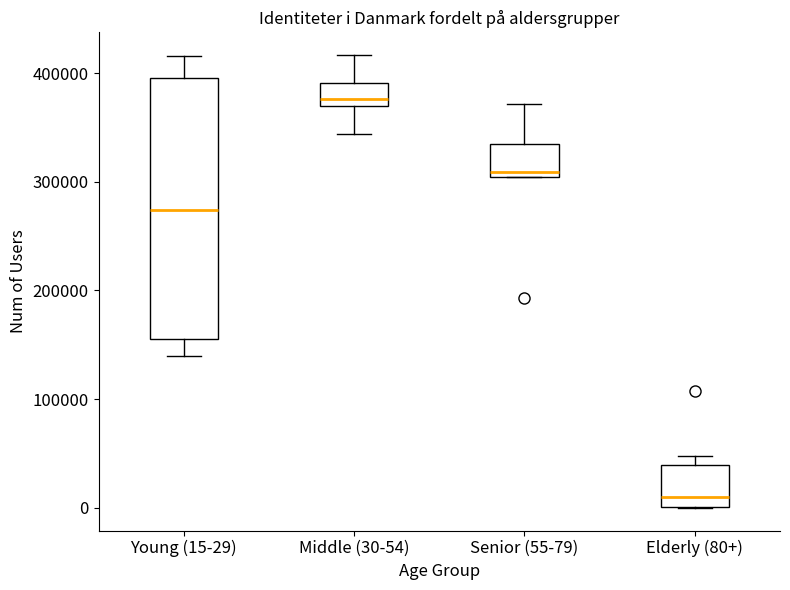

Reading left to right, read every box against the y-axis: the position of its median line, the range the box covers, and the ends of its whiskers. The values are not printed on the chart, so give them approximately, as read against the axis.

Young (15-29): median 270000, box 160000 to 400000, whiskers 140000 to 420000
Middle (30-54): median 380000, box 370000 to 390000, whiskers 340000 to 420000
Senior (55-79): median 310000, box 300000 to 330000, whiskers 300000 to 370000
Elderly (80+): median 10000, box 0 to 40000, whiskers 0 to 50000